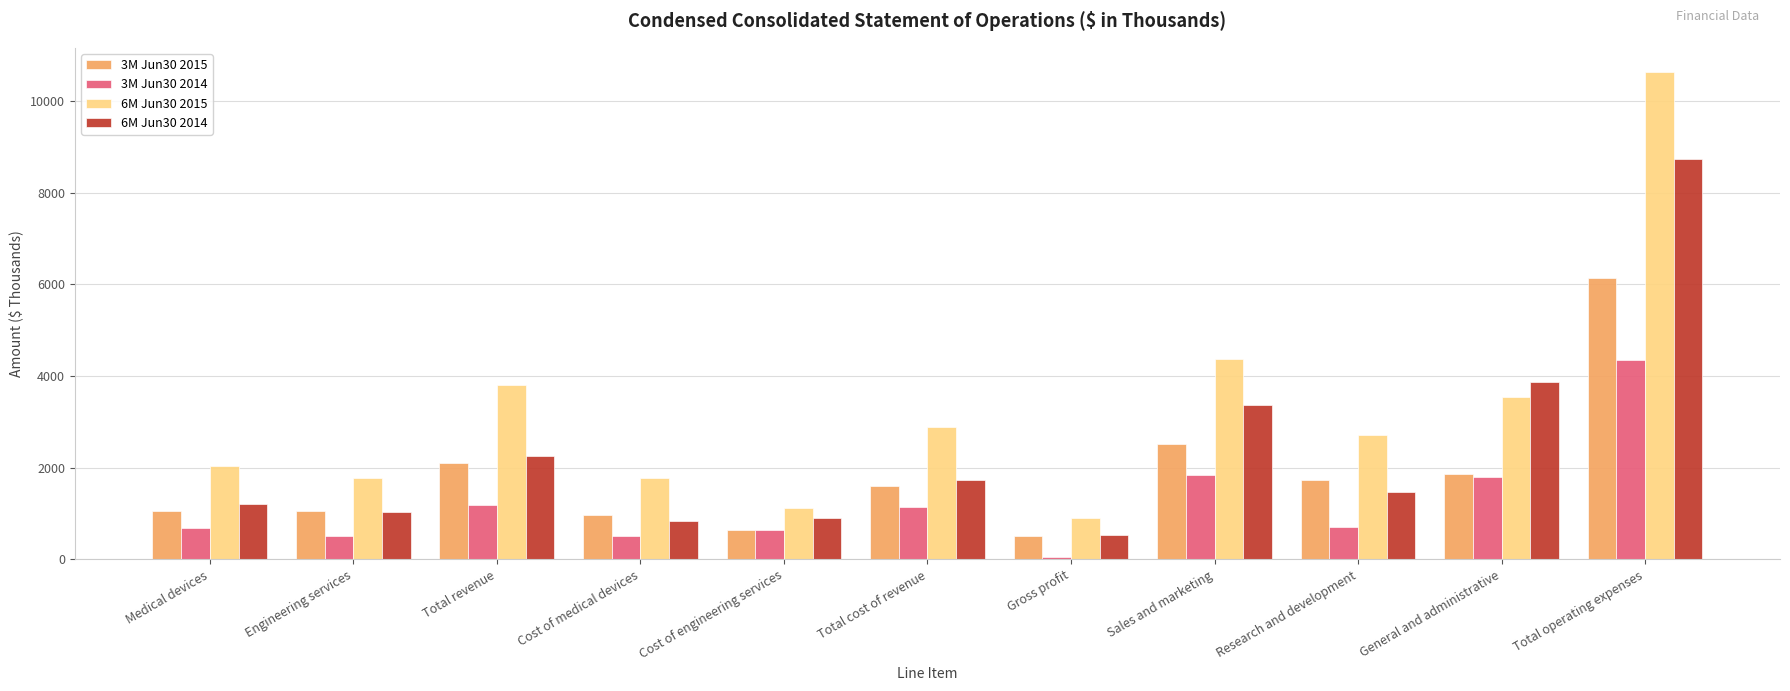

What is the total value across all series at Engineering services?

4385